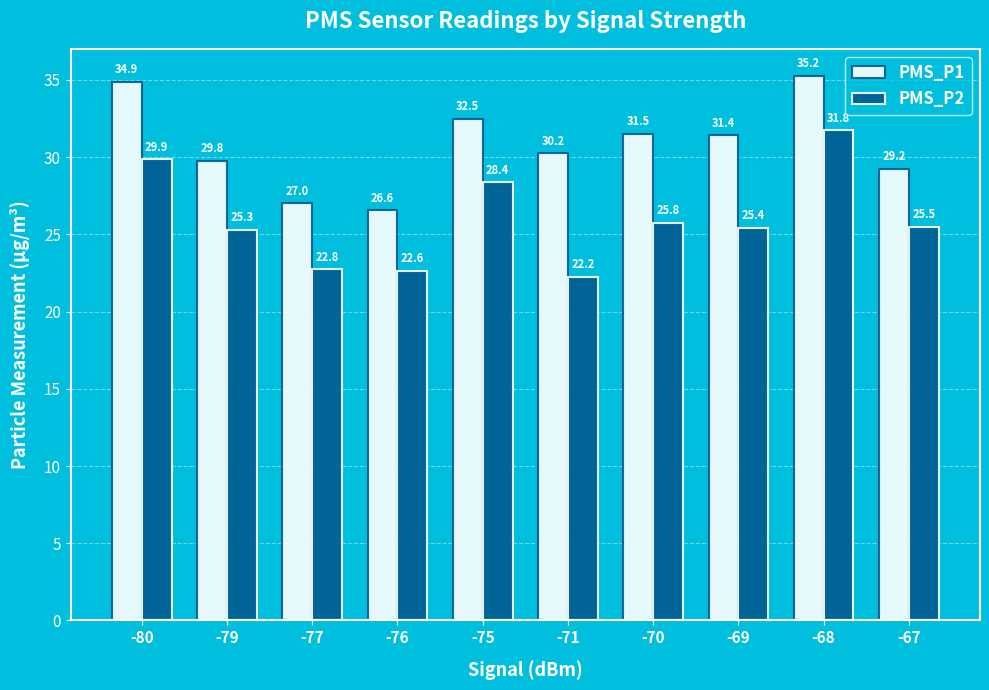

Read the PMS_P2 value at -79.

25.3